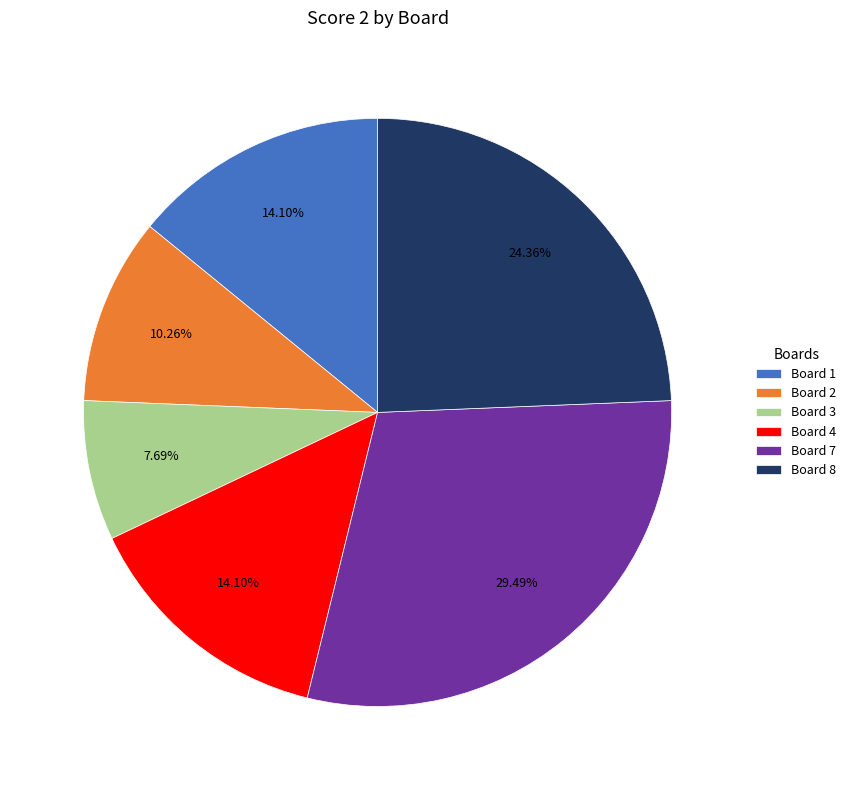

Is Board 7 the majority of the pie?

No